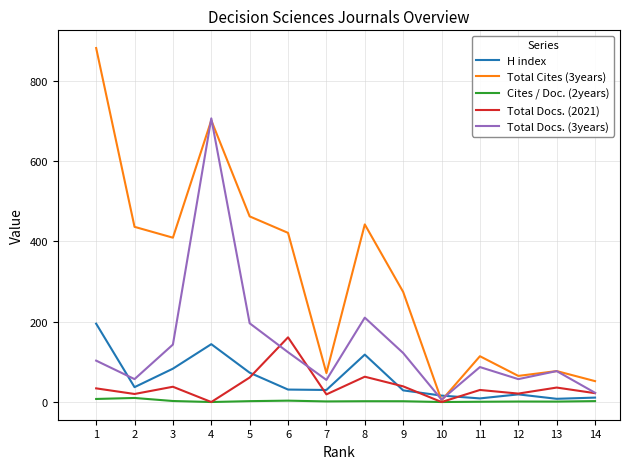

What is the total value across all series at 11?

240.7